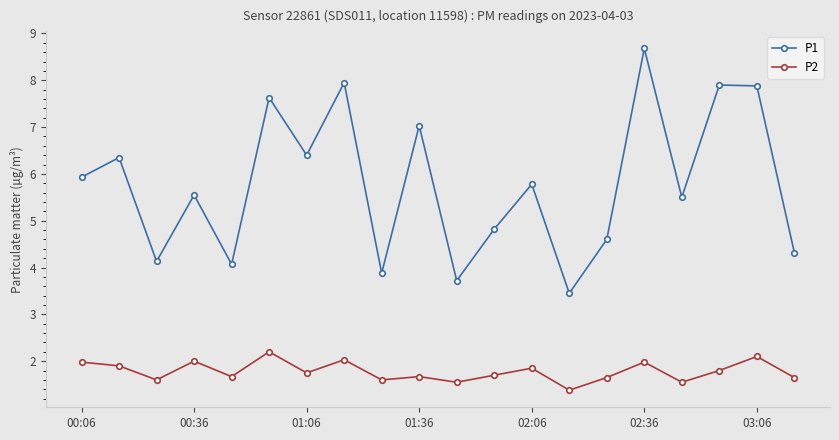

True or false: P1 and P2 intersect in this chart.

False